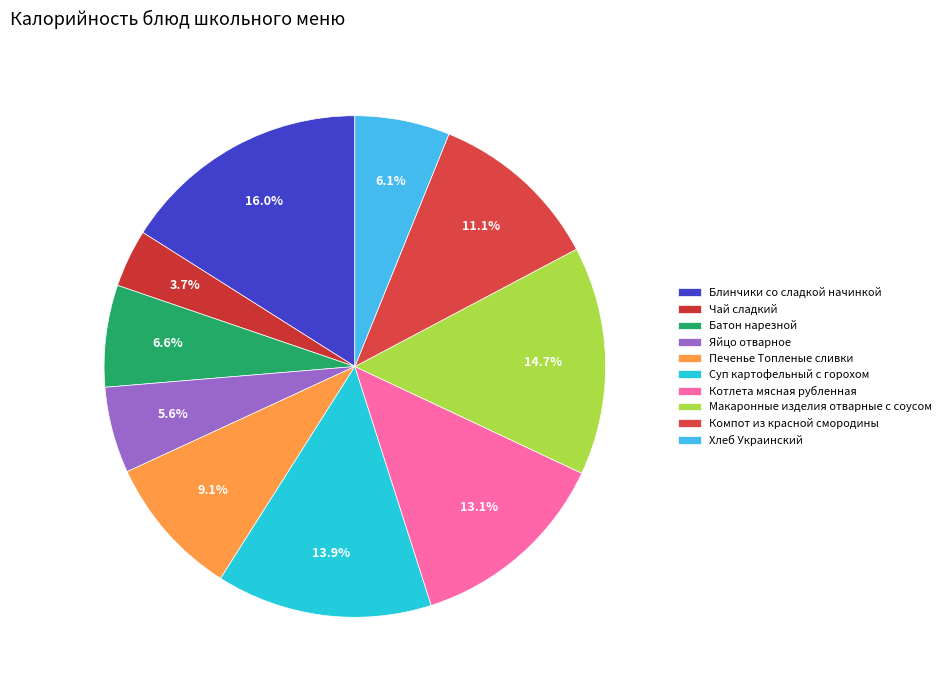

Count the number of slices in the pie.

10